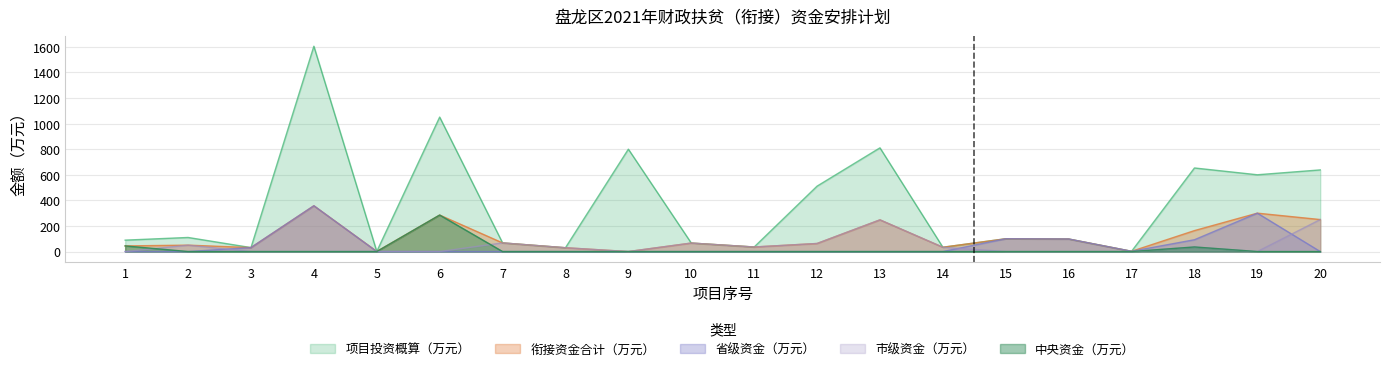

How many data points in 市级资金（万元） are less than 29?

10